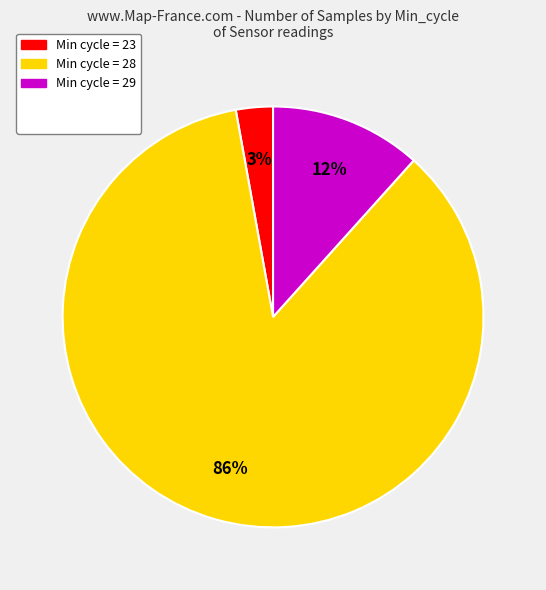

Is there a majority slice in this chart?

Yes